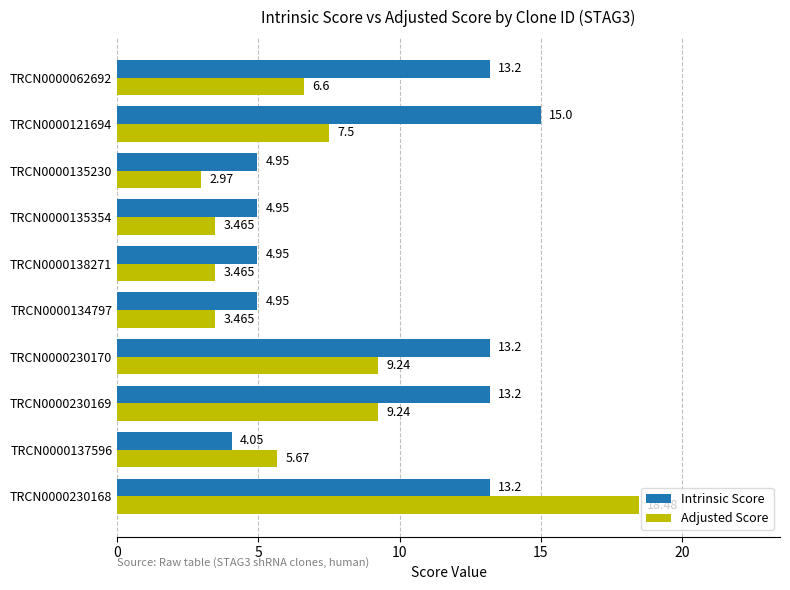

Which series has the widest spread of values?

Adjusted Score